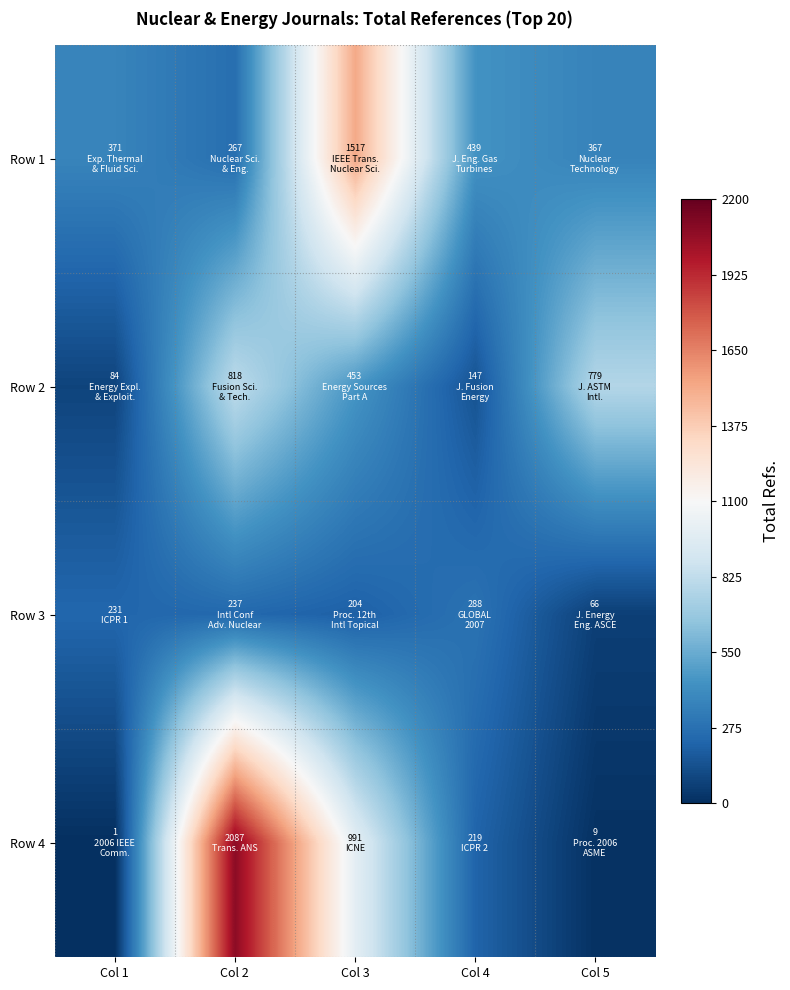

At which category does the chart reach its peak across all series?

Col 2